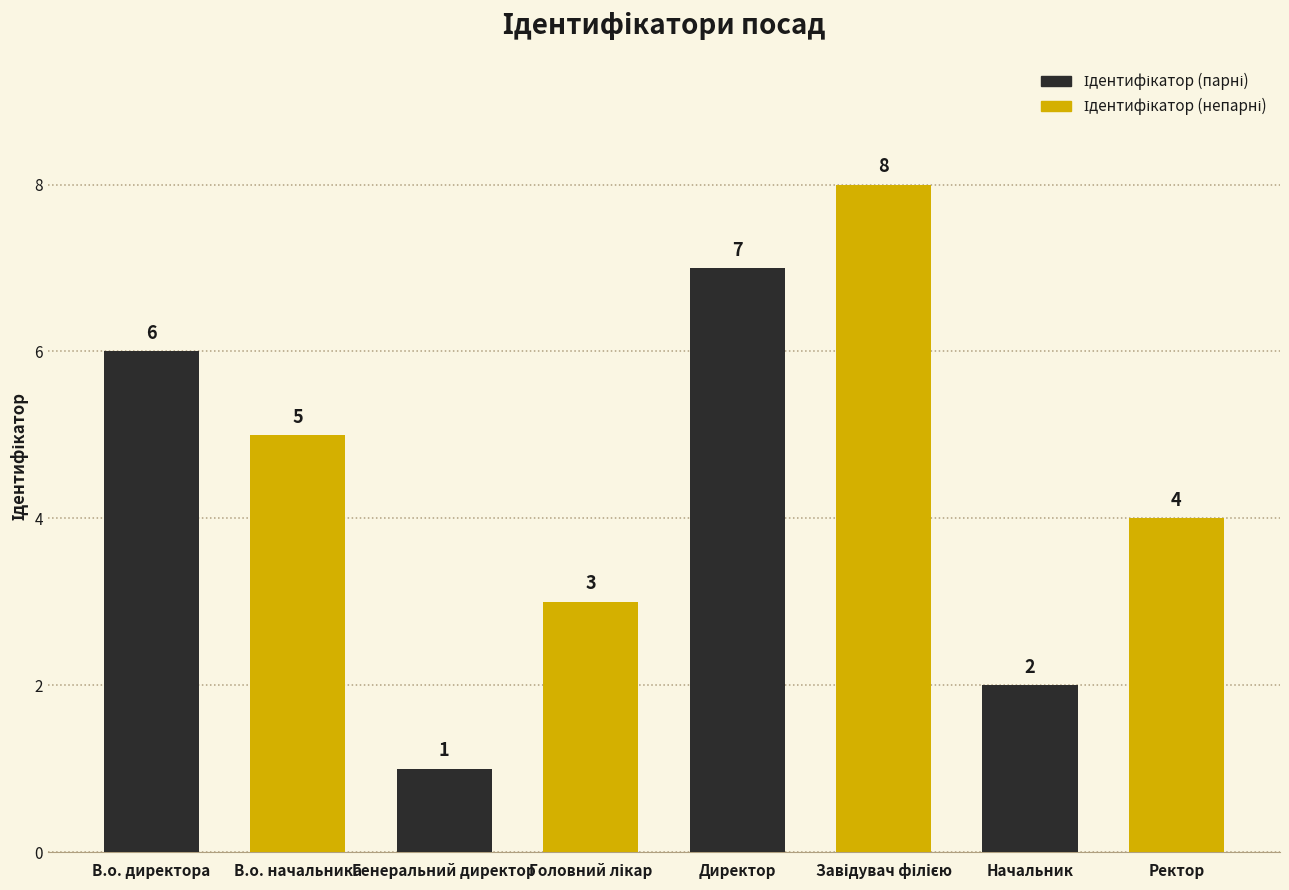

Which label corresponds to the largest value in the chart?

Директор